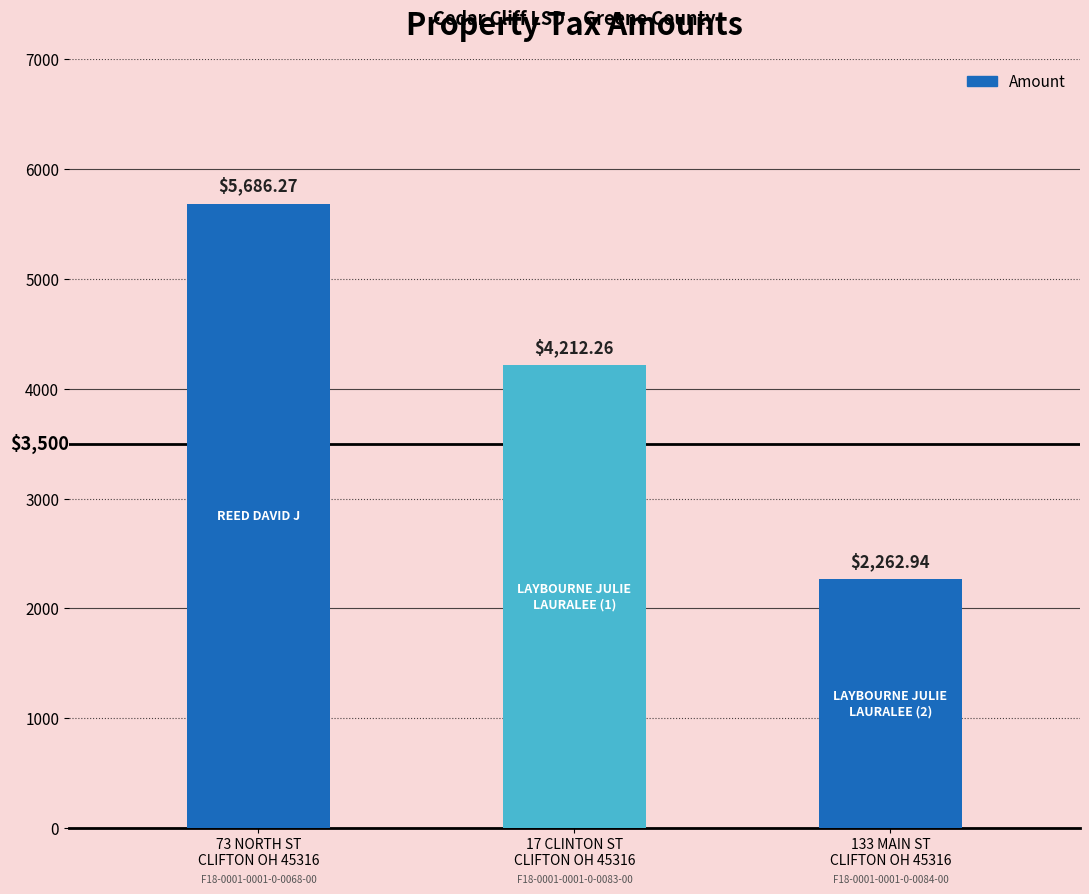

What is the label of the 2nd bar from the right?

17 CLINTON ST
CLIFTON OH 45316